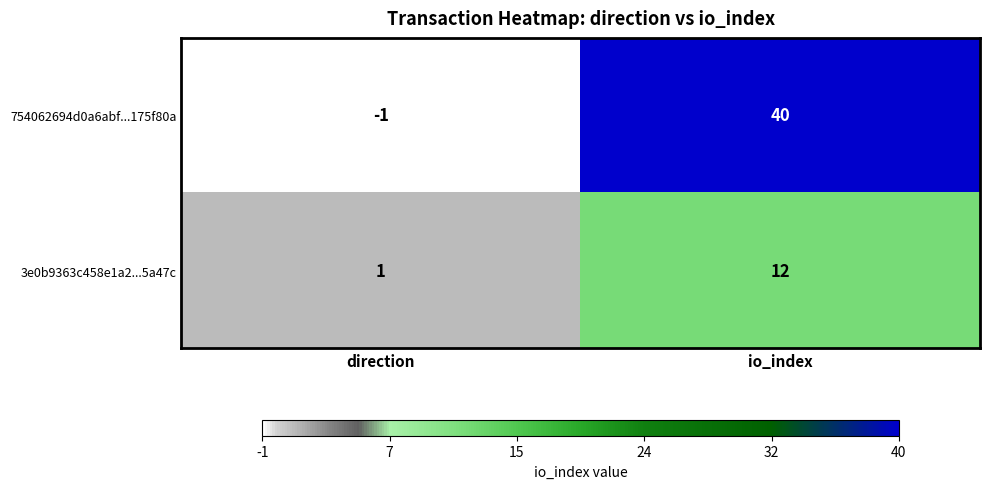

The 3e0b9363c458e1a2...5a47c series shows 0 at direction. True or false?

False